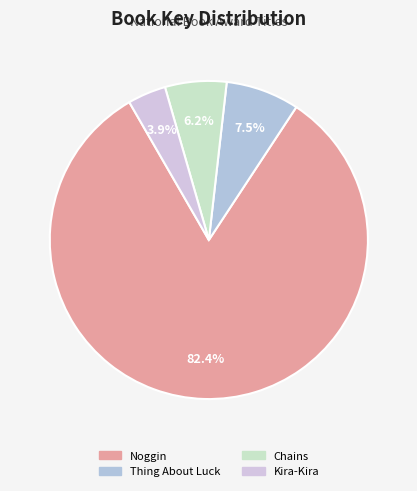

Count the number of slices in the pie.

4